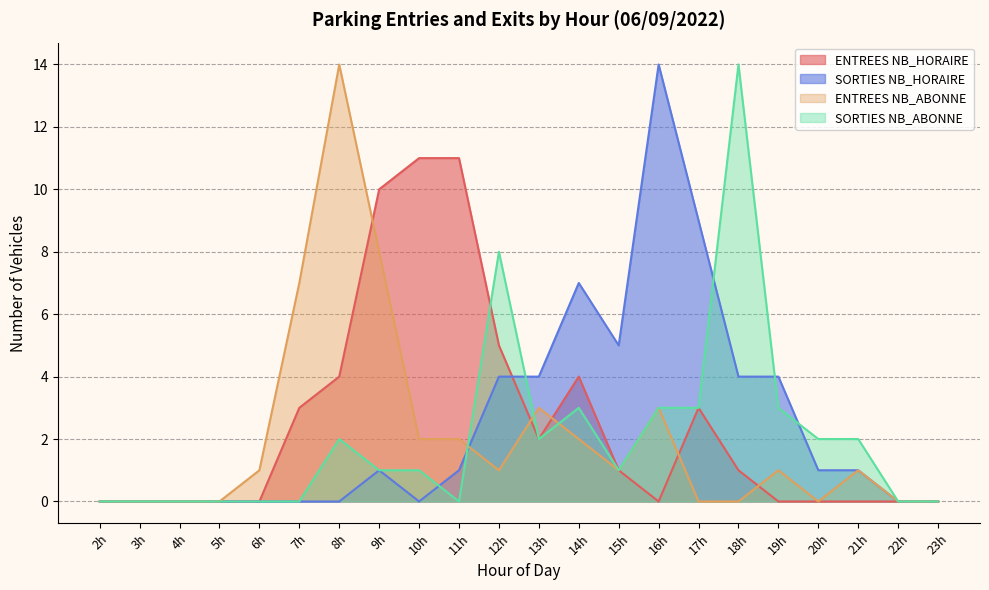

Which series has the largest range (max minus min)?

ENTREES